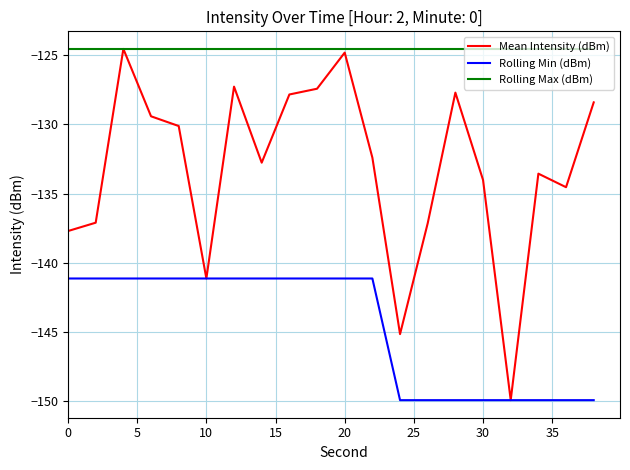

What is the sum of all Mean Intensity (dBm) values?

-2663.0